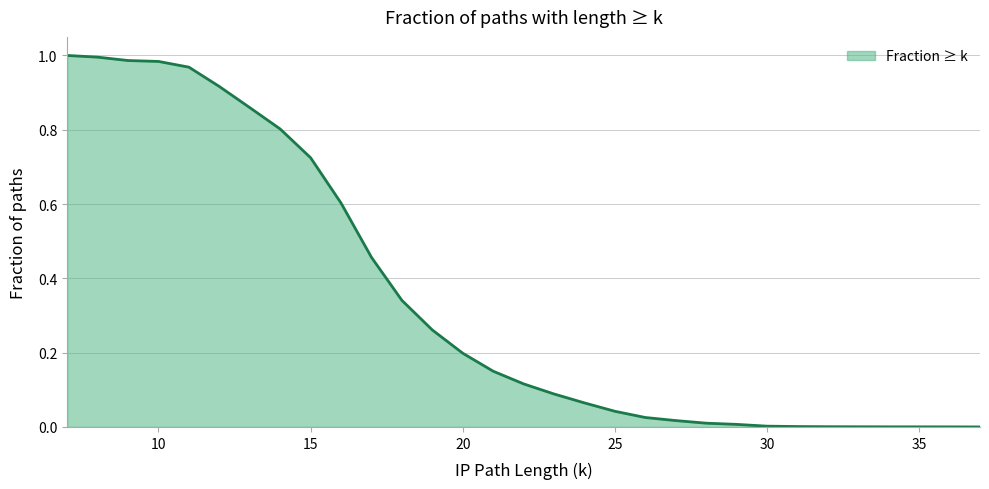

The chart shows a value of 0.1 at 25. True or false?

False